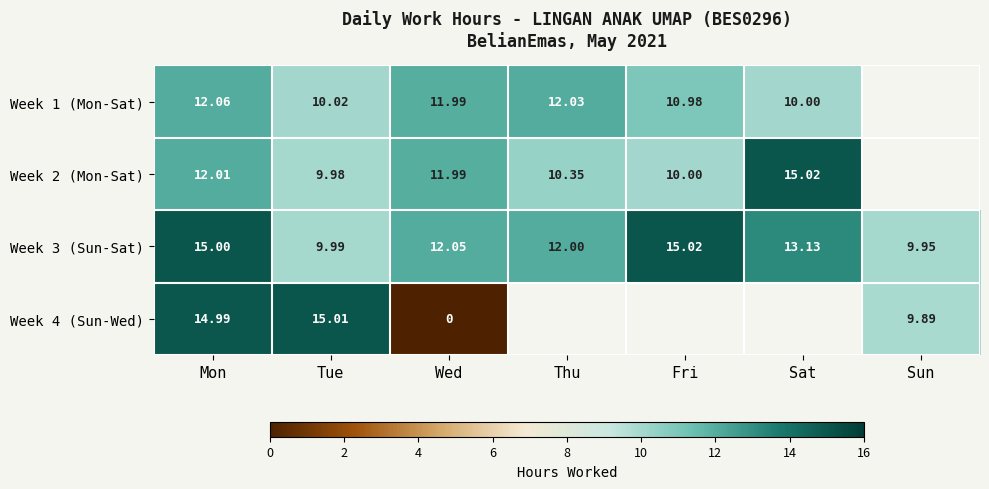

What is the sum of the Week 1 (Mon-Sat) values at Fri and Wed?

23.0